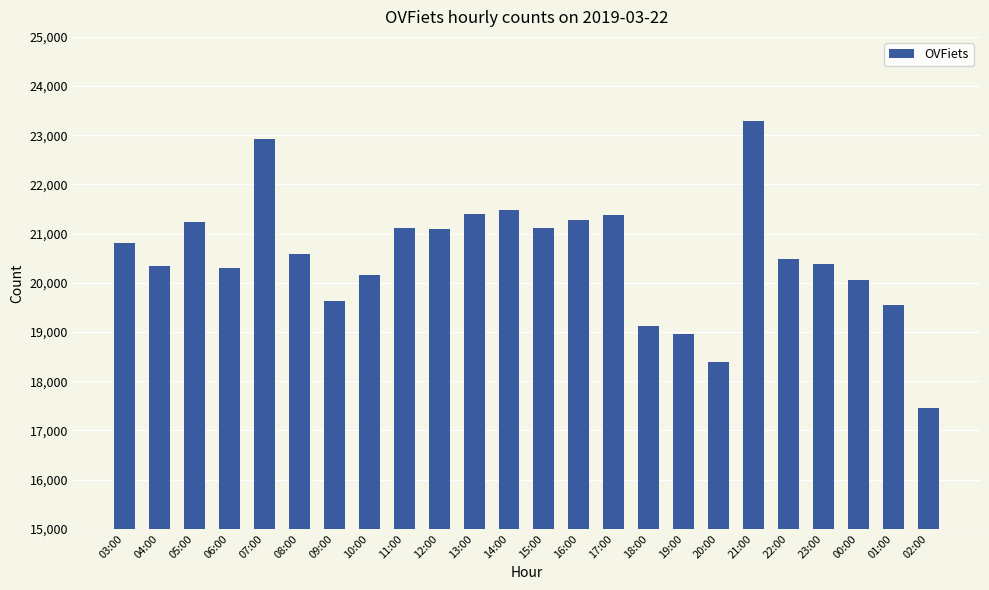

What is the label of the 15th bar from the right?

12:00